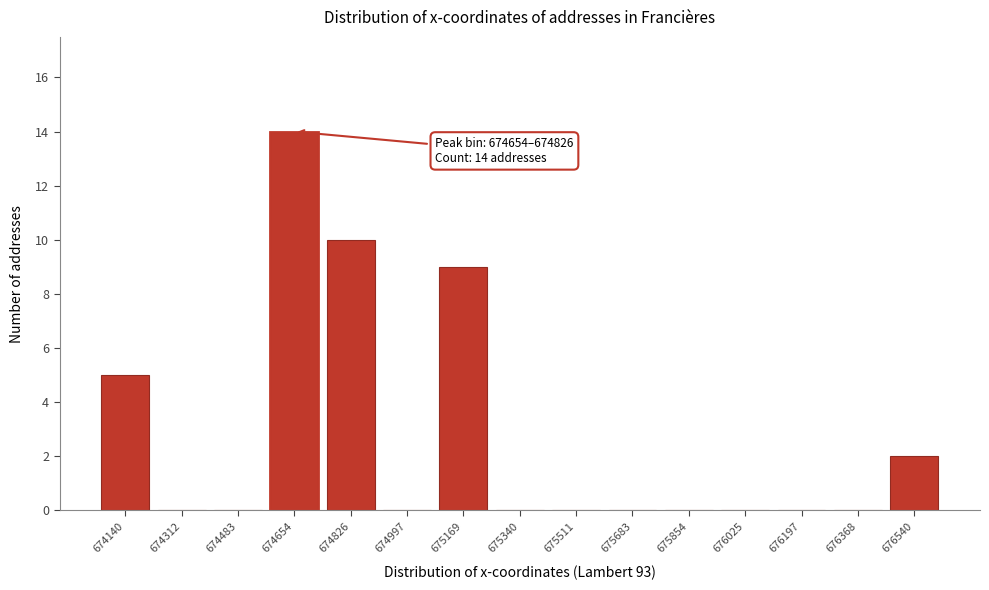

Reading left to right, list all the values displayed in this chart.

674140=5	674312=0	674483=0	674654=14	674826=10	674997=0	675169=9	675340=0	675511=0	675683=0	675854=0	676025=0	676197=0	676368=0	676540=2